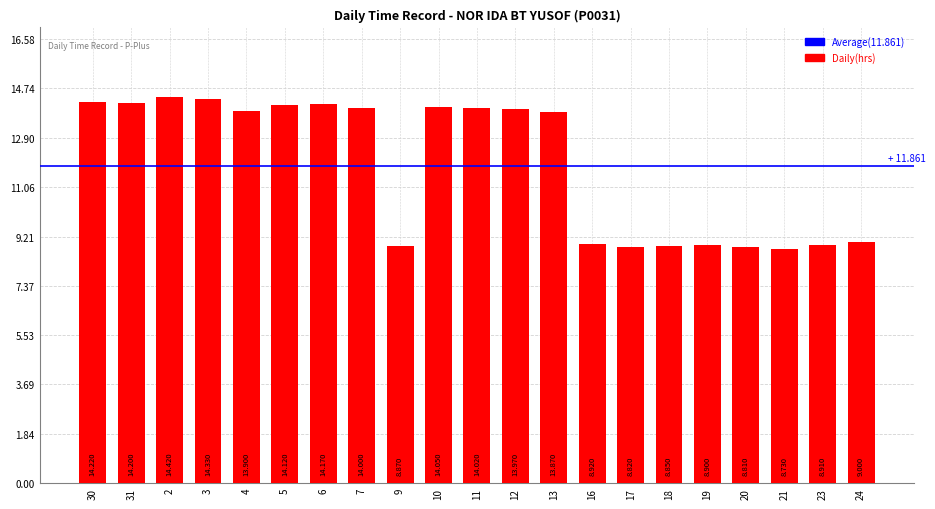

How many bars are there in total?

21